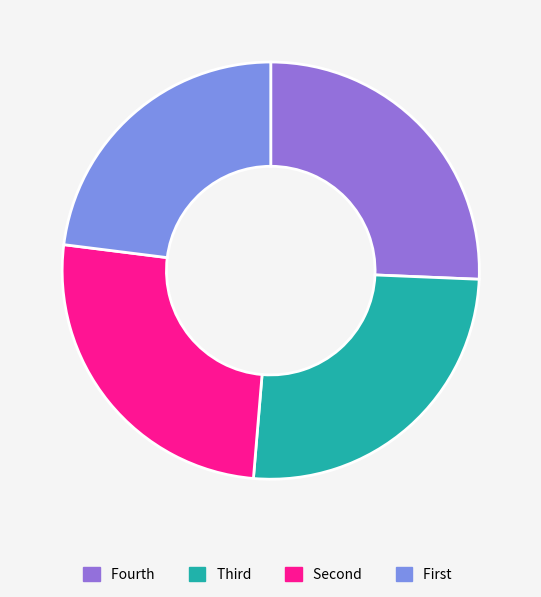

Is there a majority slice in this chart?

No